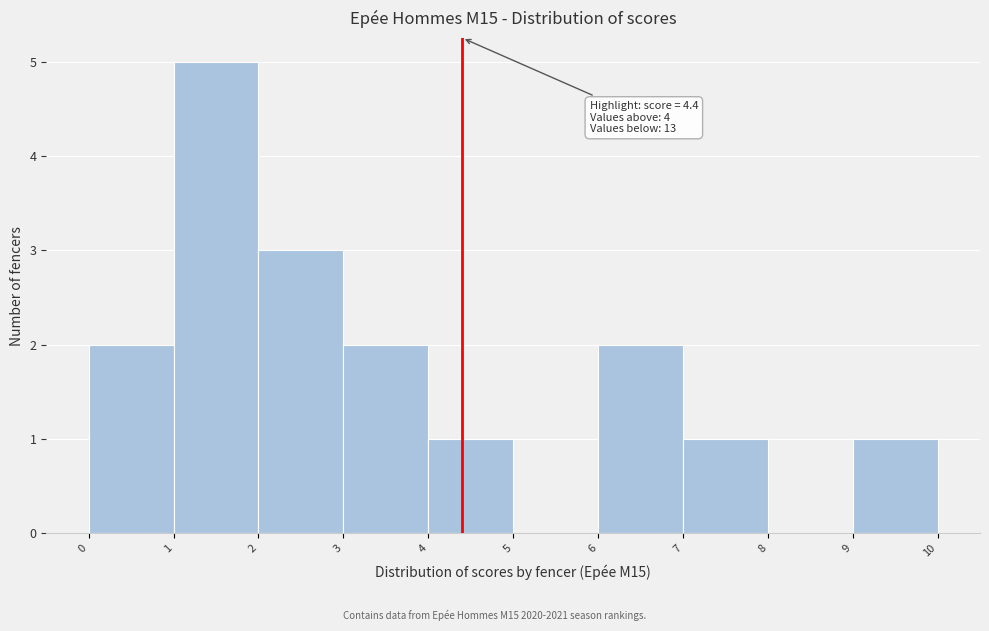

Which range on the x-axis has the tallest bar?

1 to 2